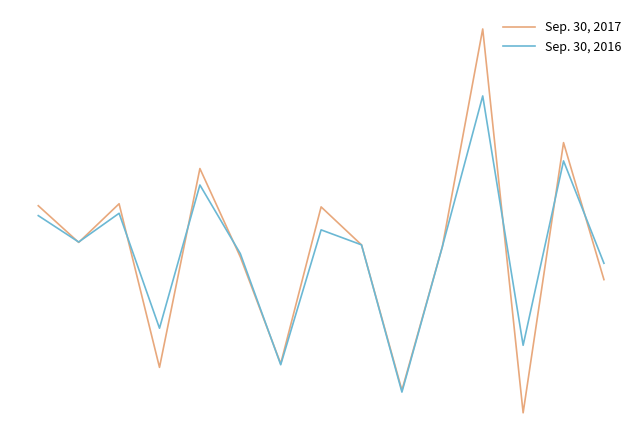

Reading left to right, extract all data points from this chart.

Sep. 30, 2017: 4795	243	5038	-15267	9410	-1557	-14809	4649	-65	-18107	-305	26731	-20905	12626	-4375
Sep. 30, 2016: 3566	290	3856	-10408	7368	-1145	-14939	1799	-59	-18333	-301	18420	-12525	10358	-2345